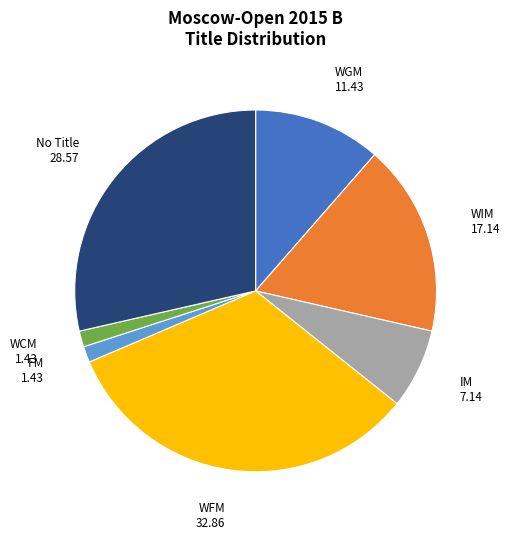

Is there any slice that represents more than half of the pie?

No